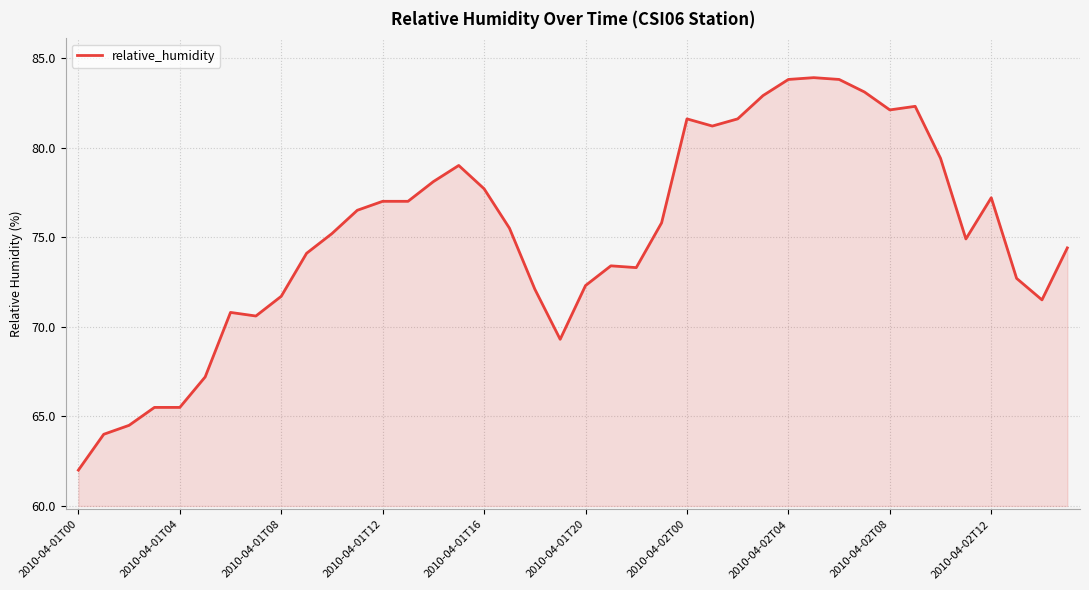

How many categories are shown in the chart?

40